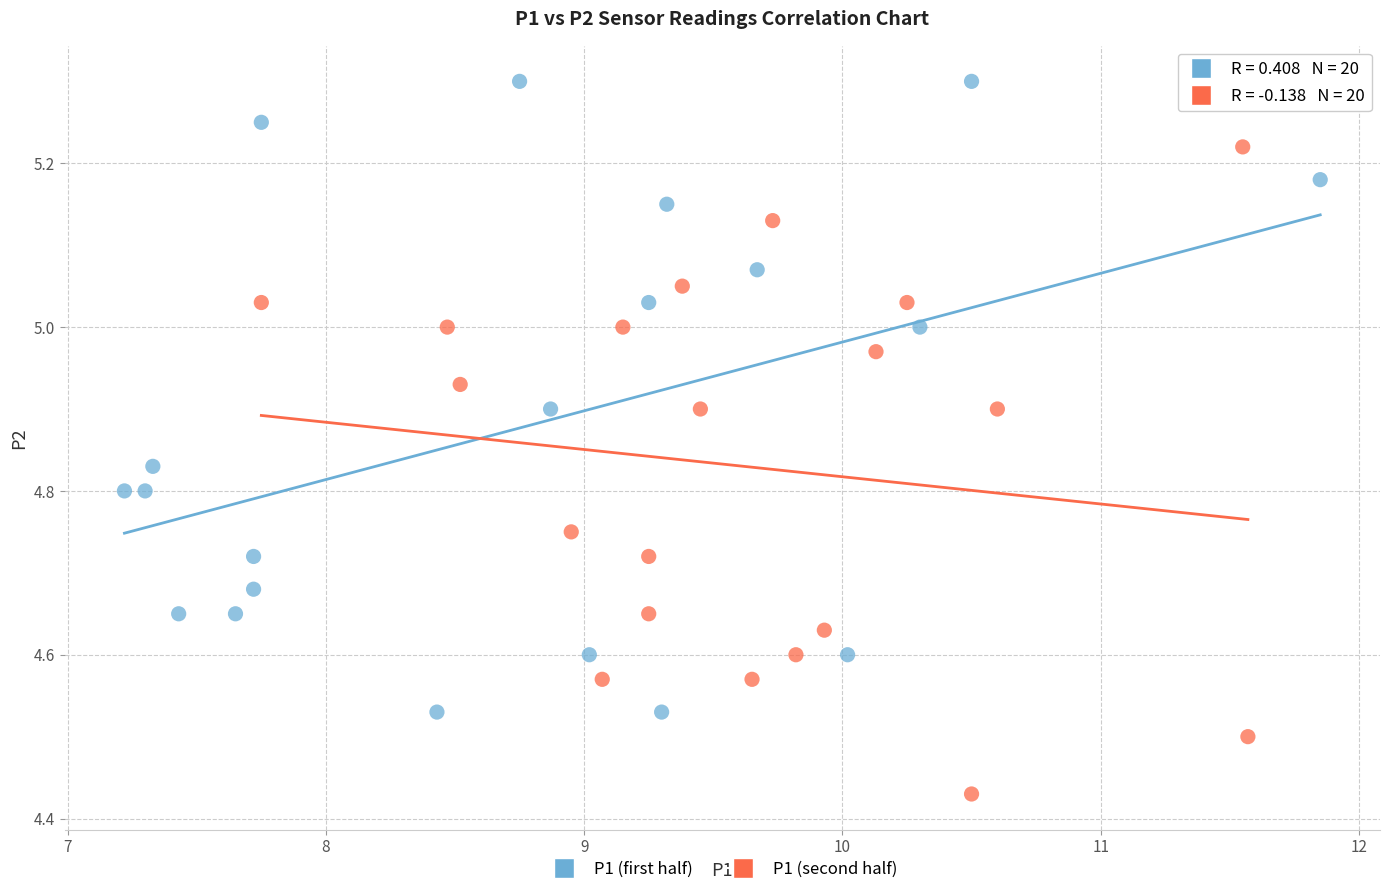

Which series reaches the maximum Y coordinate?

P1 (first half)